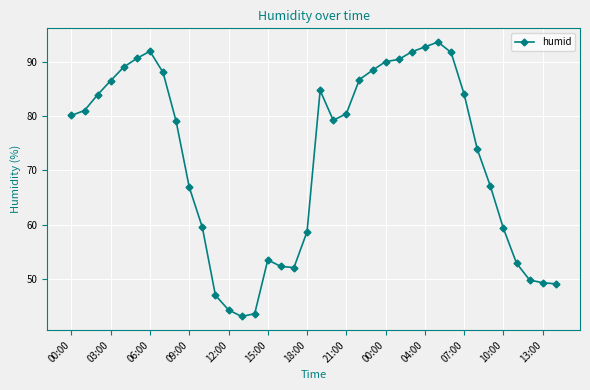

What is the maximum value shown in the chart?

93.6